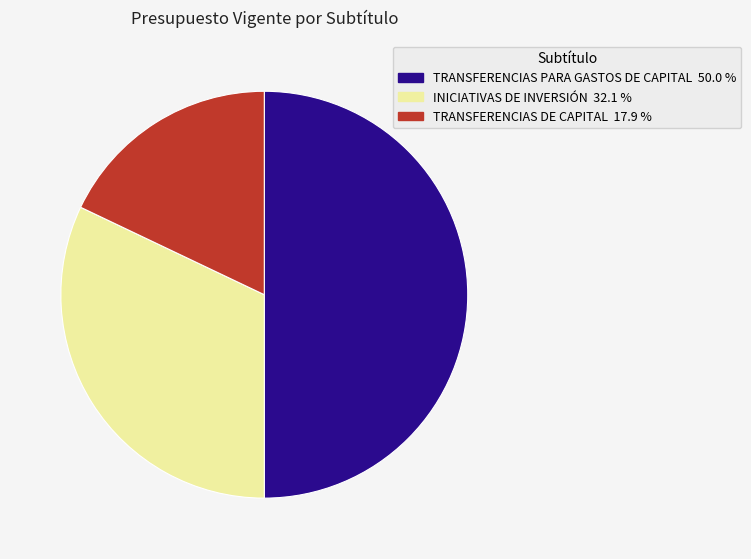

Rank the categories by value from highest to lowest.

TRANSFERENCIAS PARA GASTOS DE CAPITAL, INICIATIVAS DE INVERSIÓN, TRANSFERENCIAS DE CAPITAL